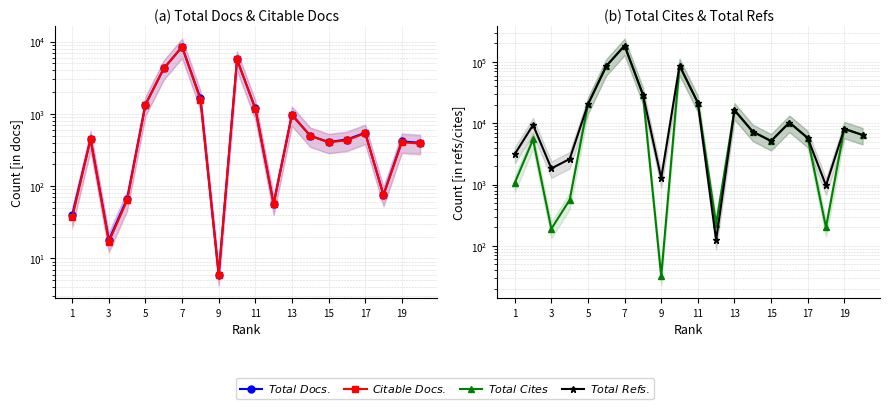

True or false: $Total\ Docs.$ and $Total\ Refs.$ cross at least once.

False